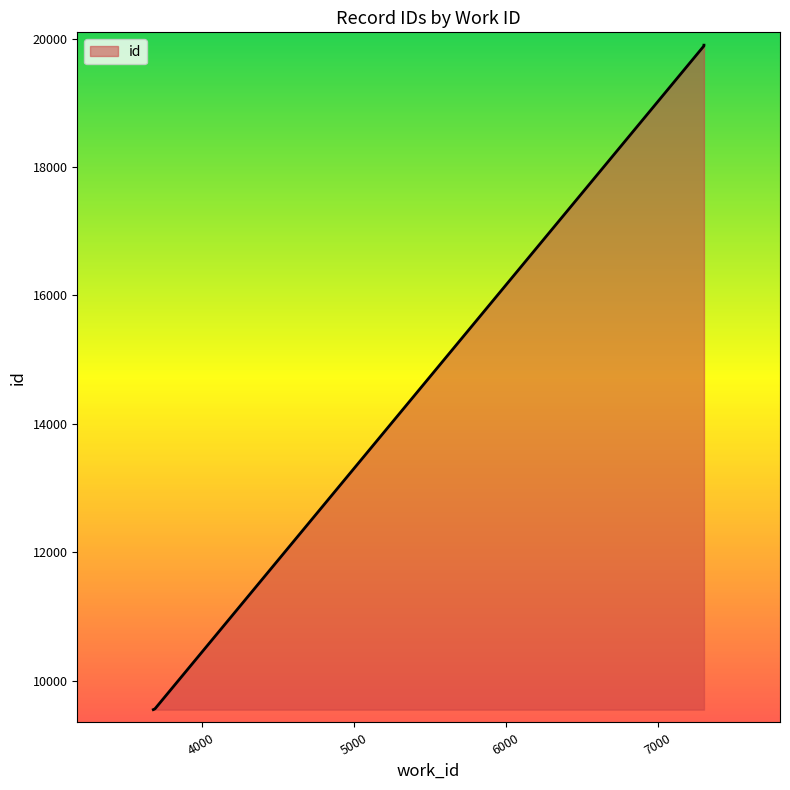

Reading left to right, transcribe all the data shown in this chart.

3683=9547	3684=9548	3686=9550	3693=9559	3694=9560	7296=19866	7304=19889	7304=19894	7304=19898	7304=19900